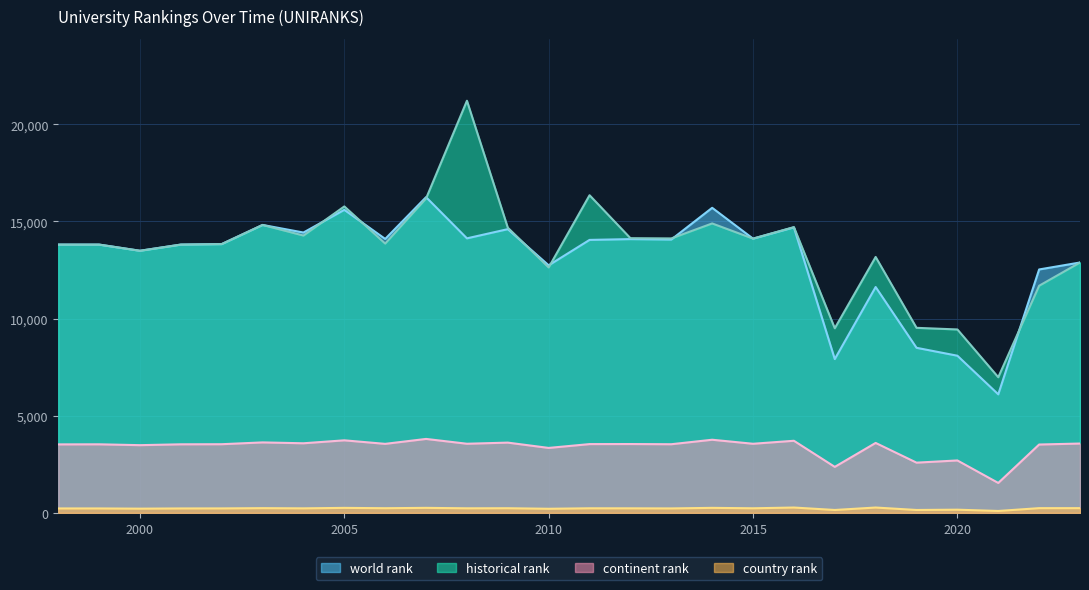

Does the chart display data point markers on the line(s)?

No